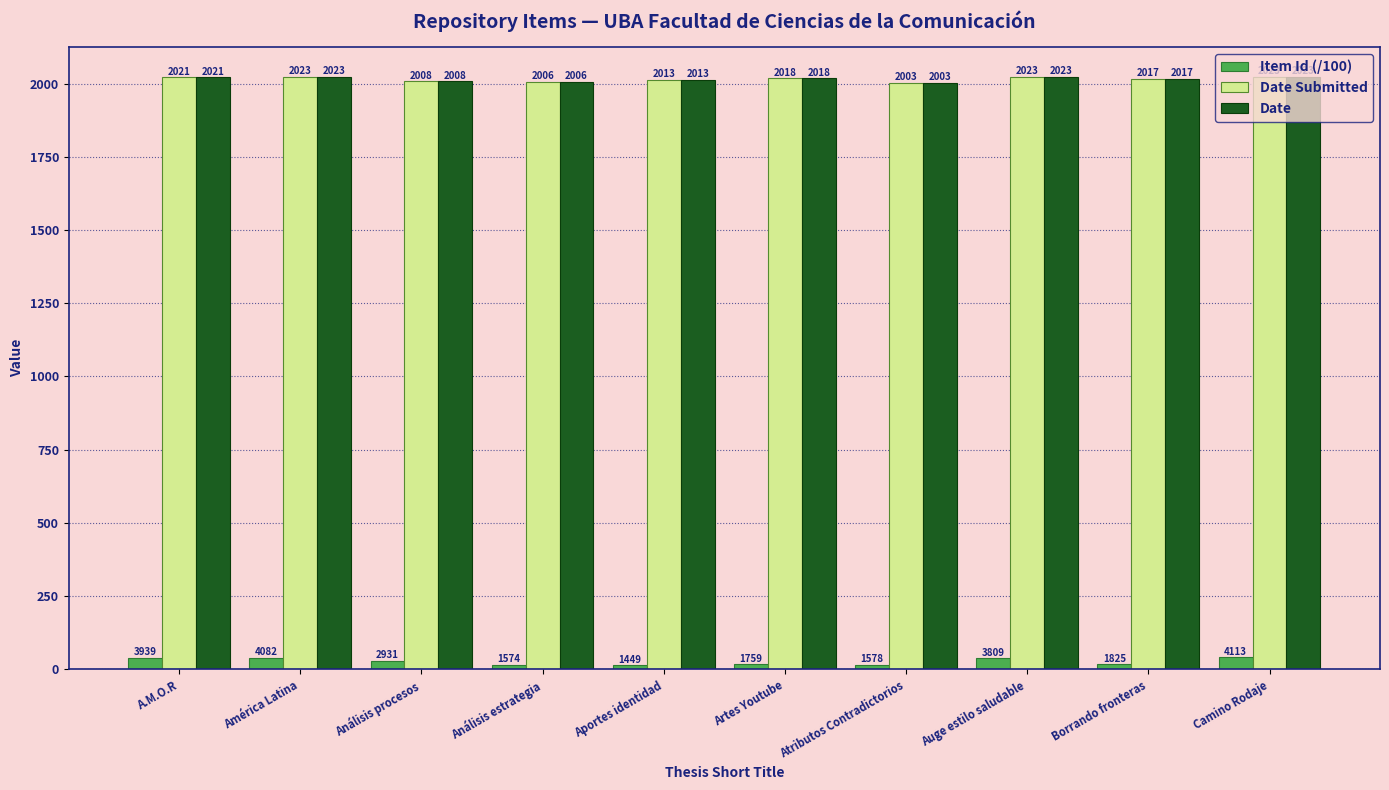

How many data points does each series have?

10